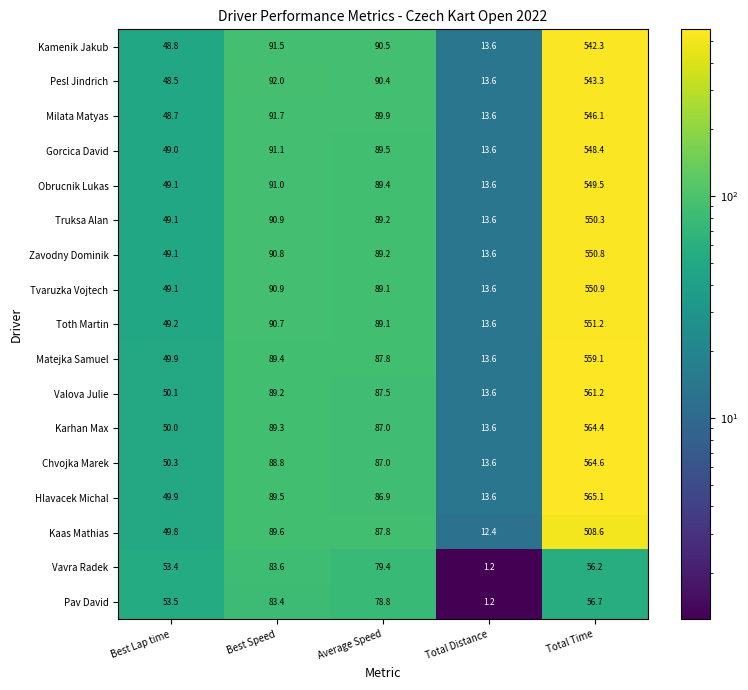

Which series has the largest total across all categories?

Hlavacek Michal